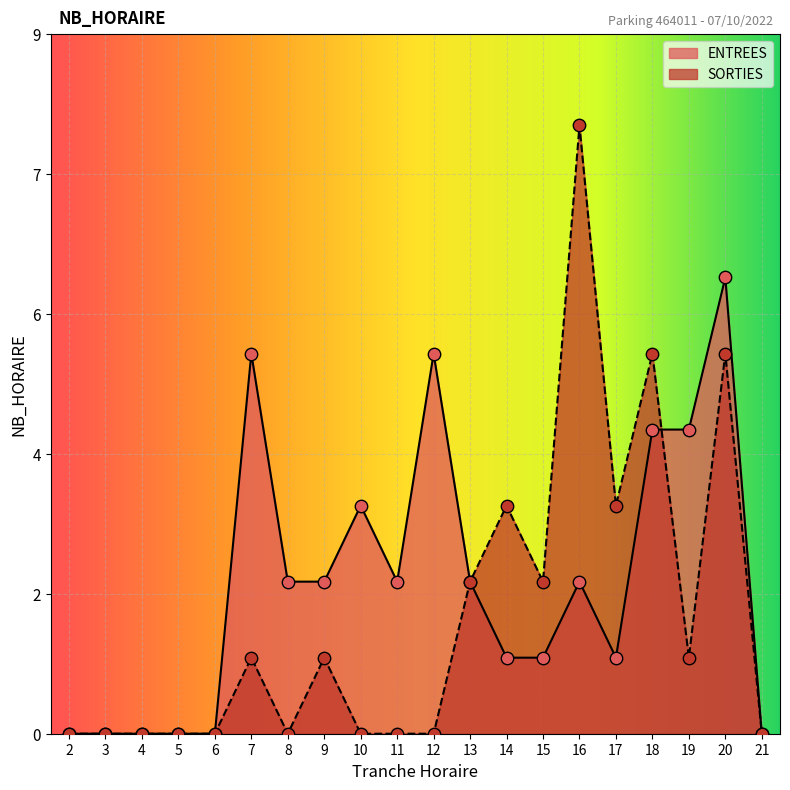

Which series has the largest total across all categories?

ENTREES